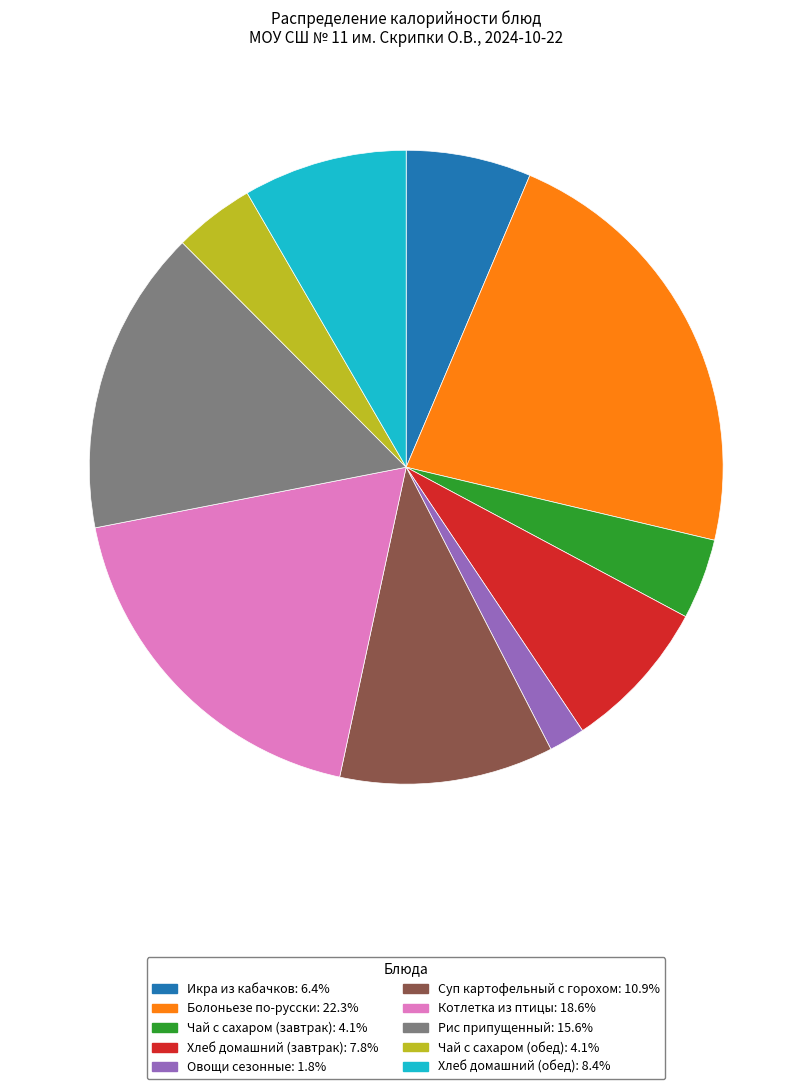

Count the number of slices in the pie.

10